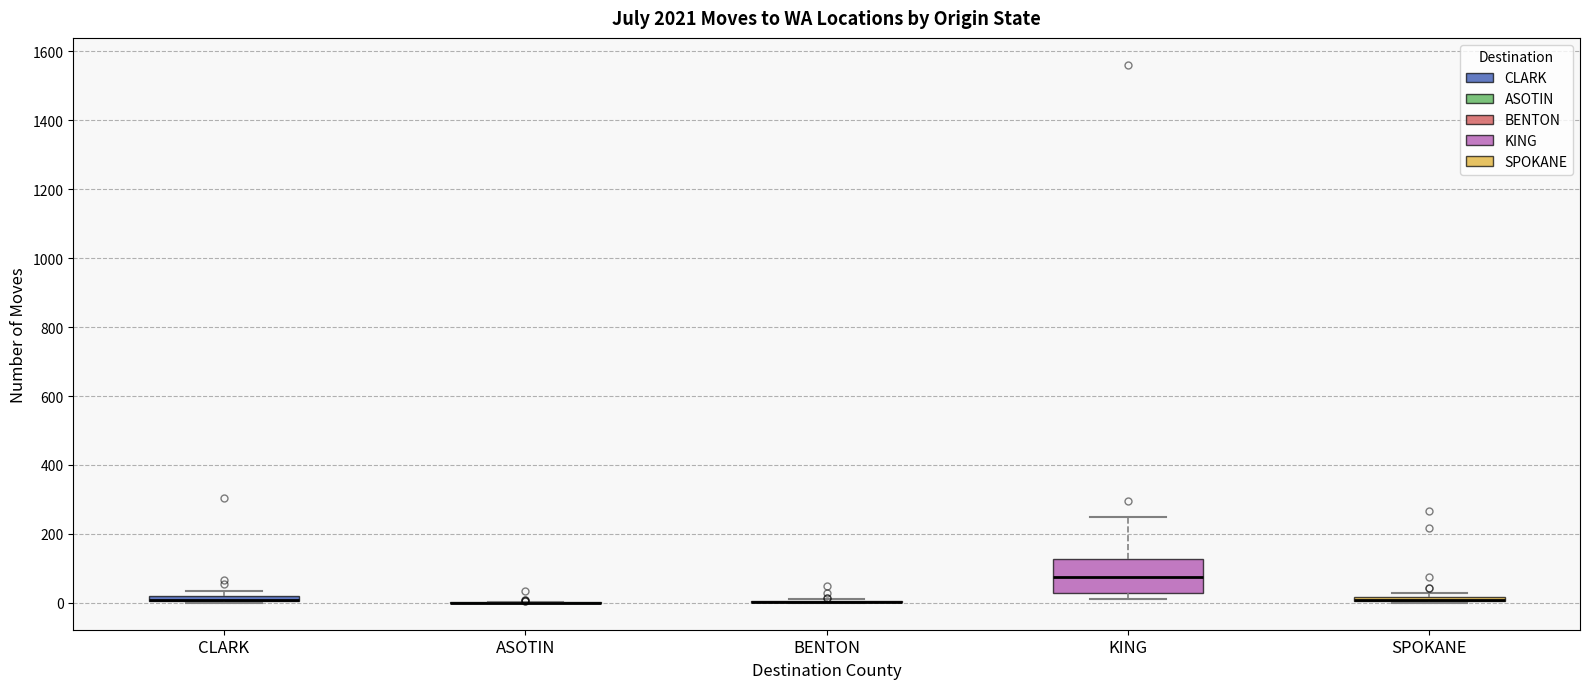

Which box is the tallest, from its lower edge to its upper edge?

KING